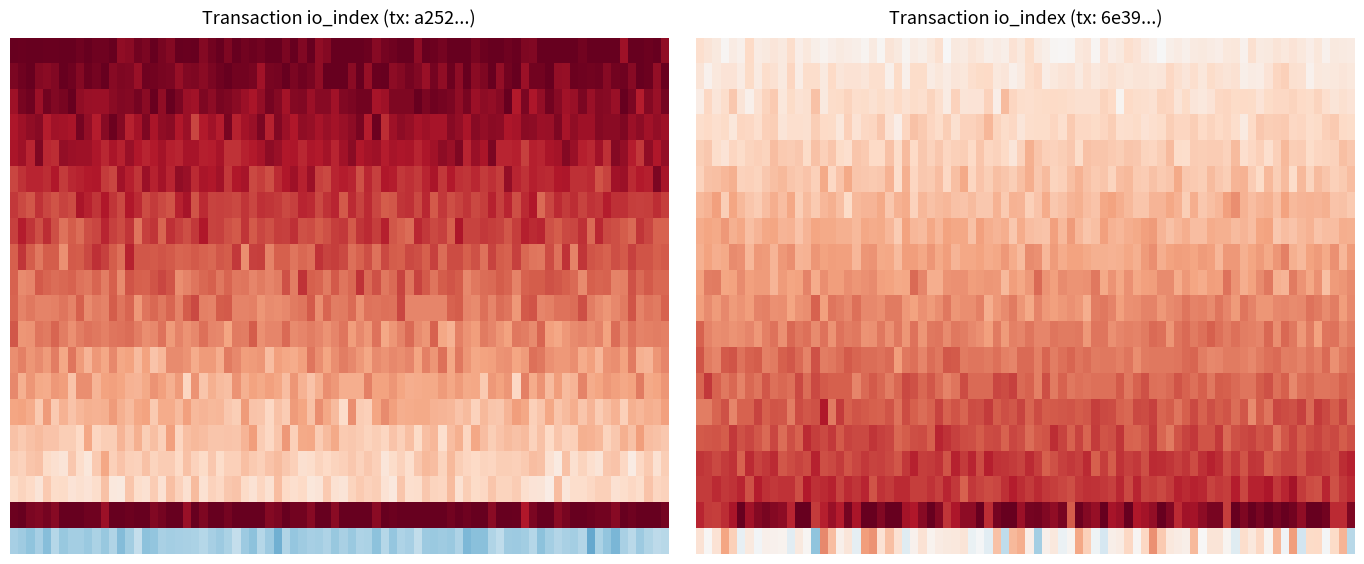

What is the minimum value shown in the chart?

-1